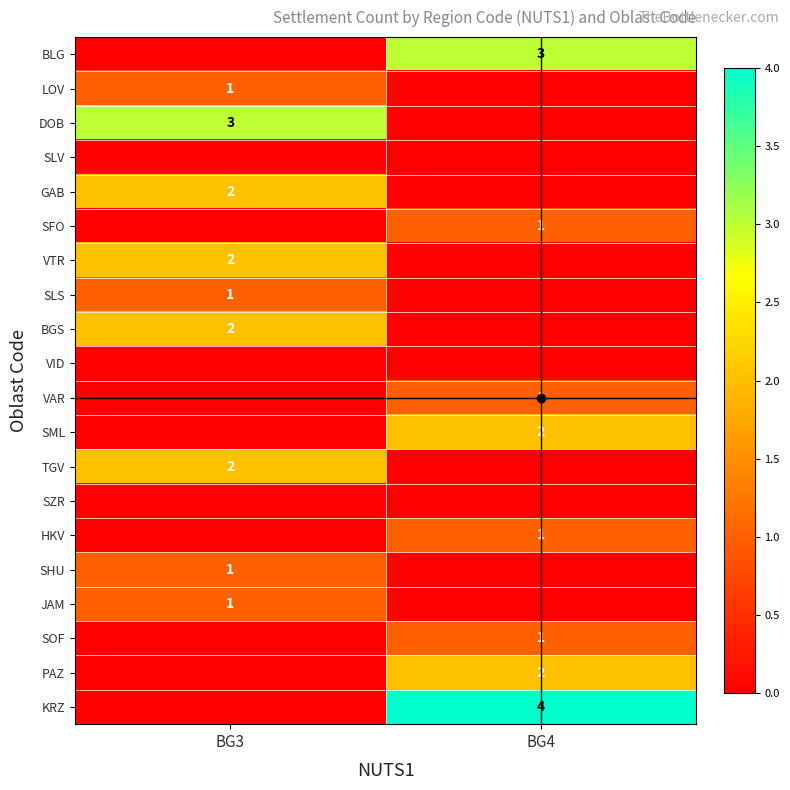

What is the difference between the highest and lowest values at BG4?

4